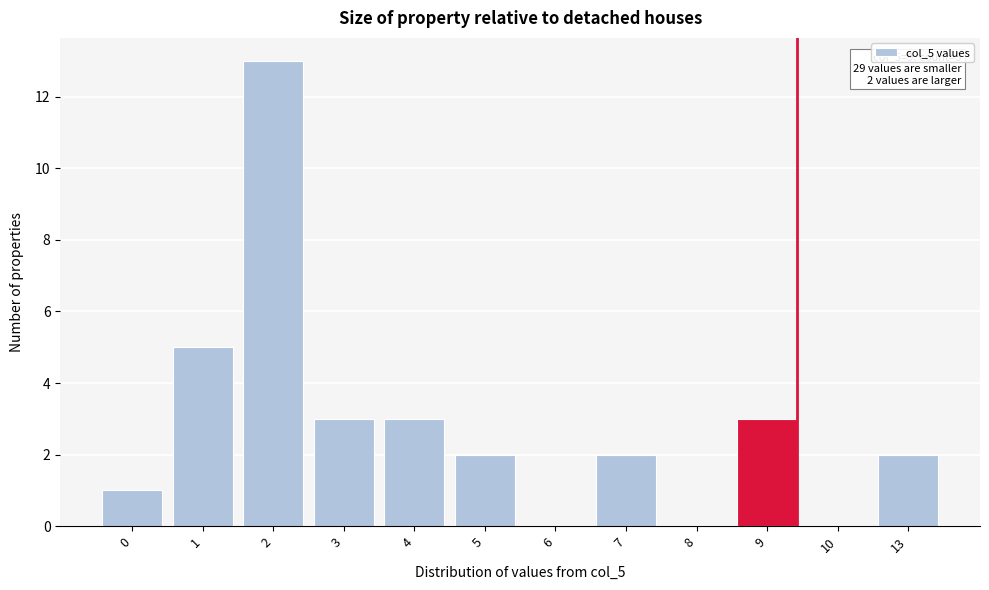

Reading right to left, what are all the values shown in this chart?

13=2	10=0	9=3	8=0	7=2	6=0	5=2	4=3	3=3	2=13	1=5	0=1